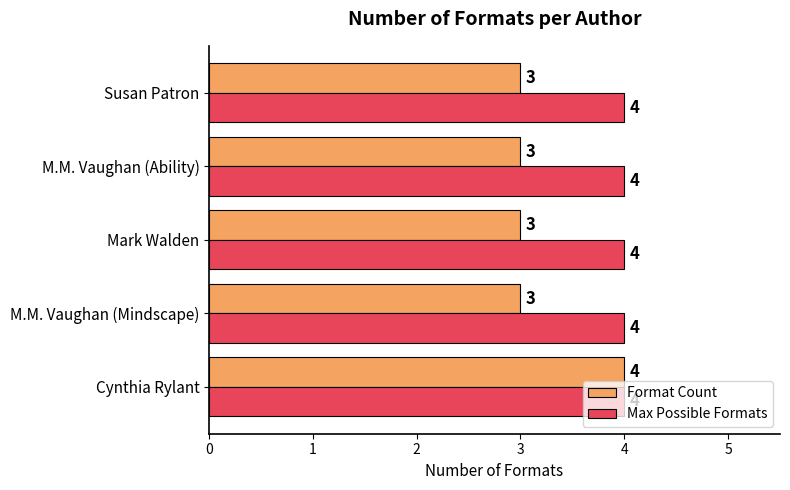

The value of Format Count at M.M. Vaughan (Mindscape) is 4. True or false?

False